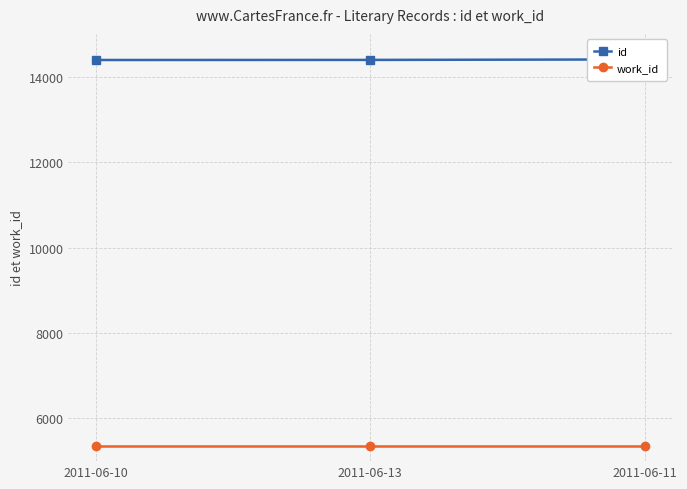

Count the number of data series in this chart.

2